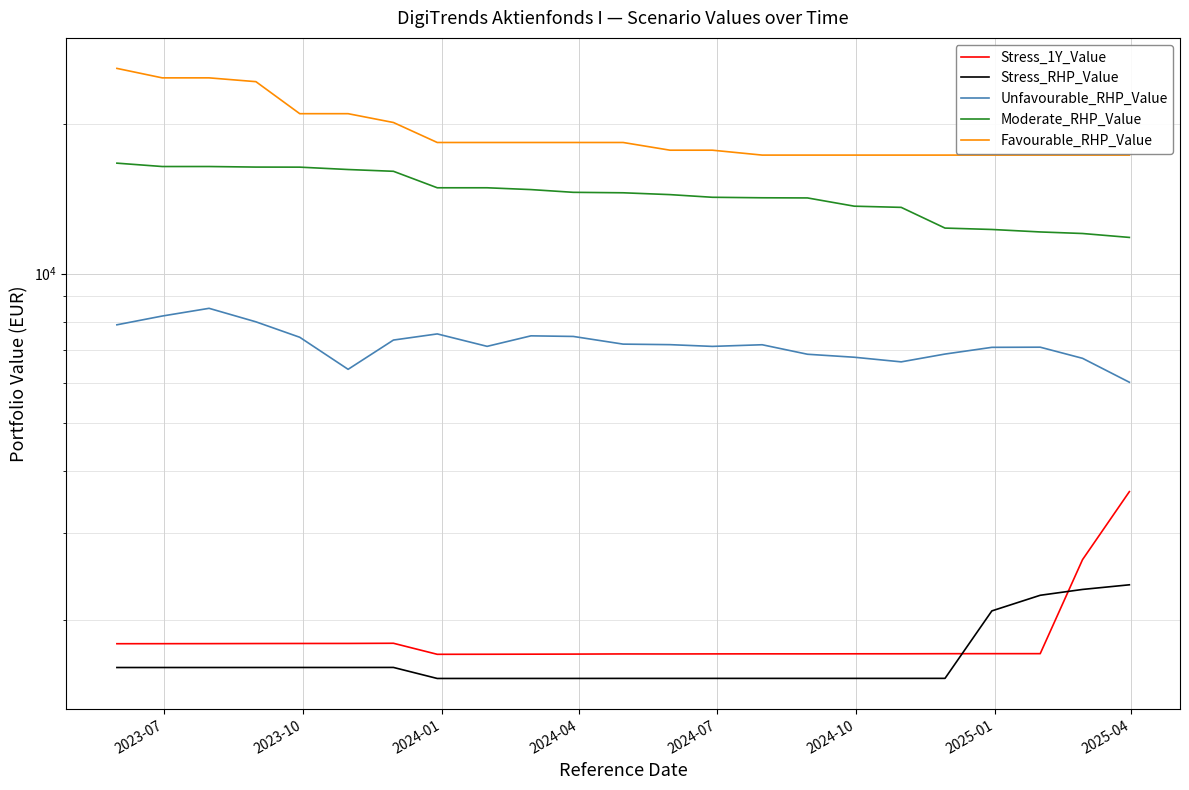

What is the difference between the maximum and second lowest values in the Unfavourable_RHP_Value series?

2100.6